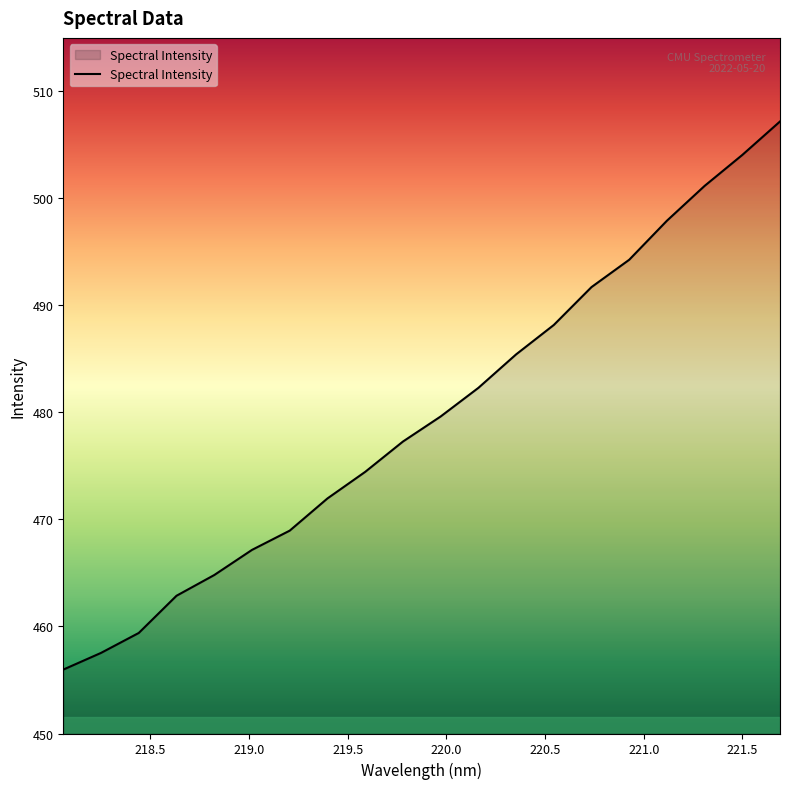

How many series are shown in this chart?

1